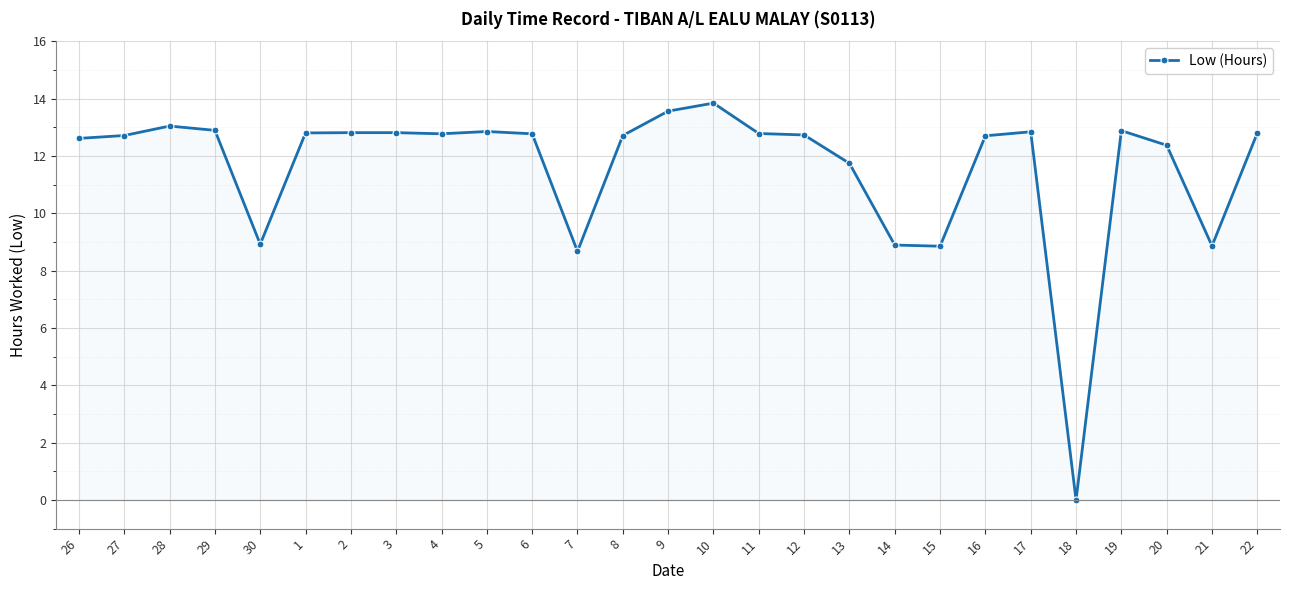

True or false: there are more than 0 points higher than both neighbors.

True